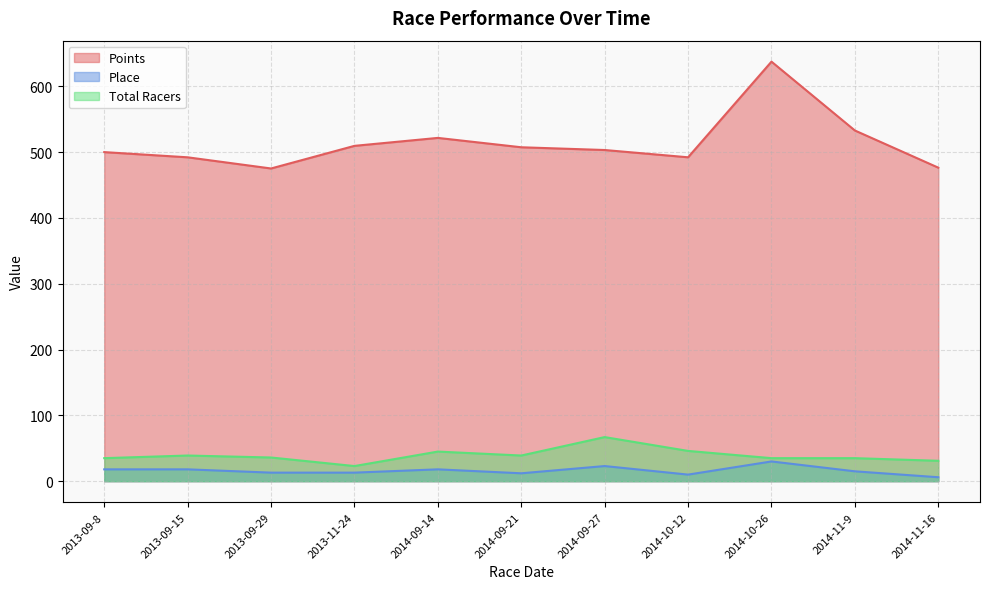

How many data points in Place are above 15?

5